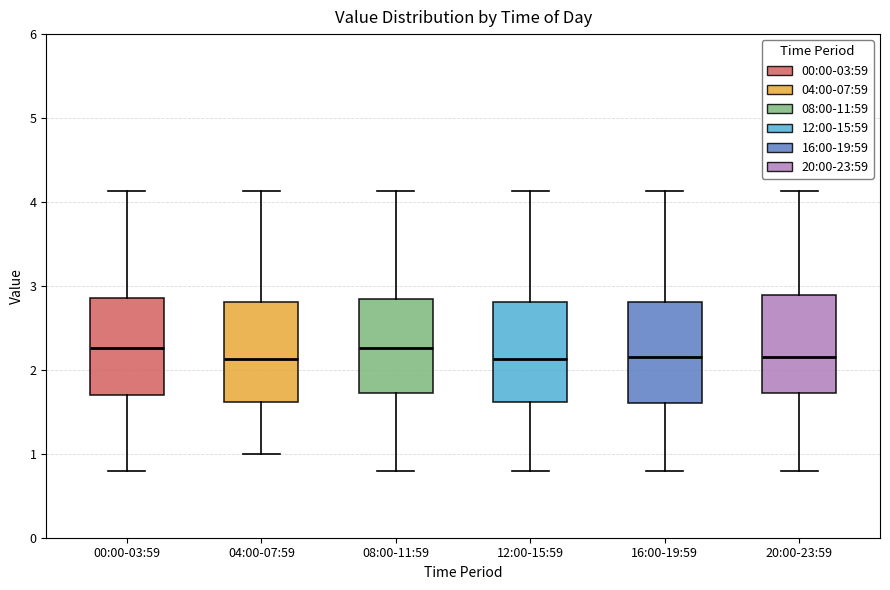

Reading left to right, read every box against the y-axis: the position of its median line, the range the box covers, and the ends of its whiskers. The values are not printed on the chart, so give them approximately, as read against the axis.

00:00-03:59: median 2.3, box 1.7 to 2.9, whiskers 0.8 to 4.1
04:00-07:59: median 2.1, box 1.6 to 2.8, whiskers 1.0 to 4.1
08:00-11:59: median 2.3, box 1.7 to 2.9, whiskers 0.8 to 4.1
12:00-15:59: median 2.1, box 1.6 to 2.8, whiskers 0.8 to 4.1
16:00-19:59: median 2.2, box 1.6 to 2.8, whiskers 0.8 to 4.1
20:00-23:59: median 2.2, box 1.7 to 2.9, whiskers 0.8 to 4.1